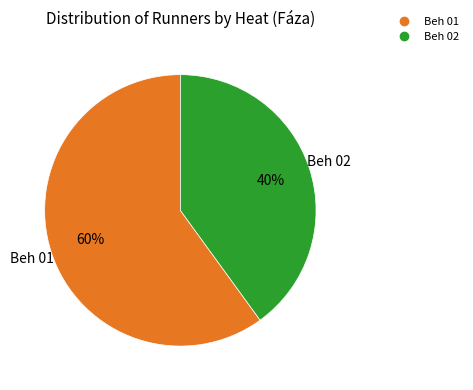

To the nearest percent, what percentage of the pie is Beh 02?

40%